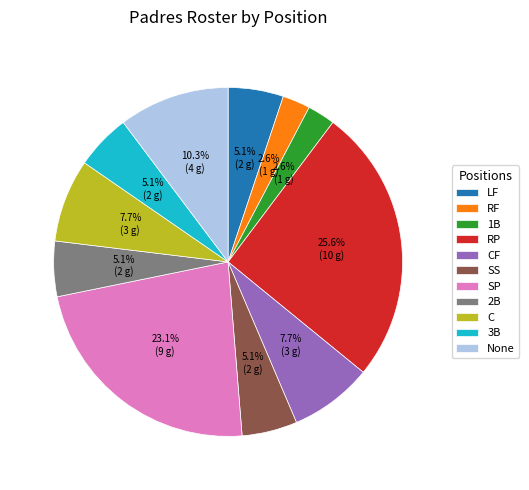

Which category has the biggest portion of the pie?

RP